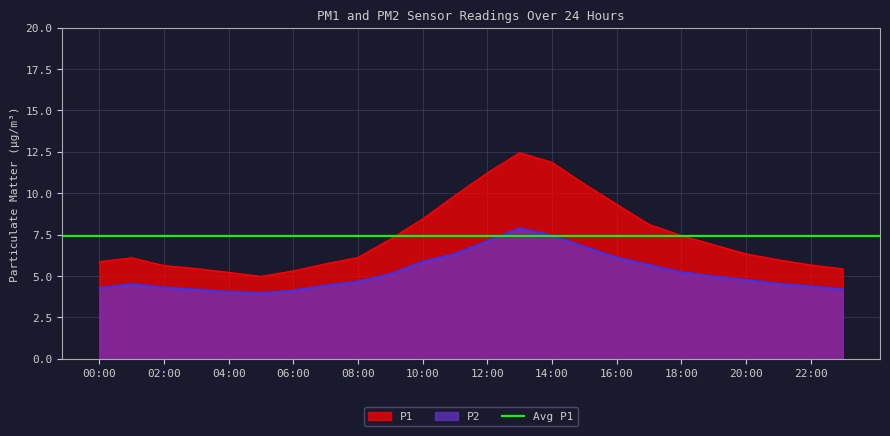

Where is P1 nearest to the value 8?

17:00